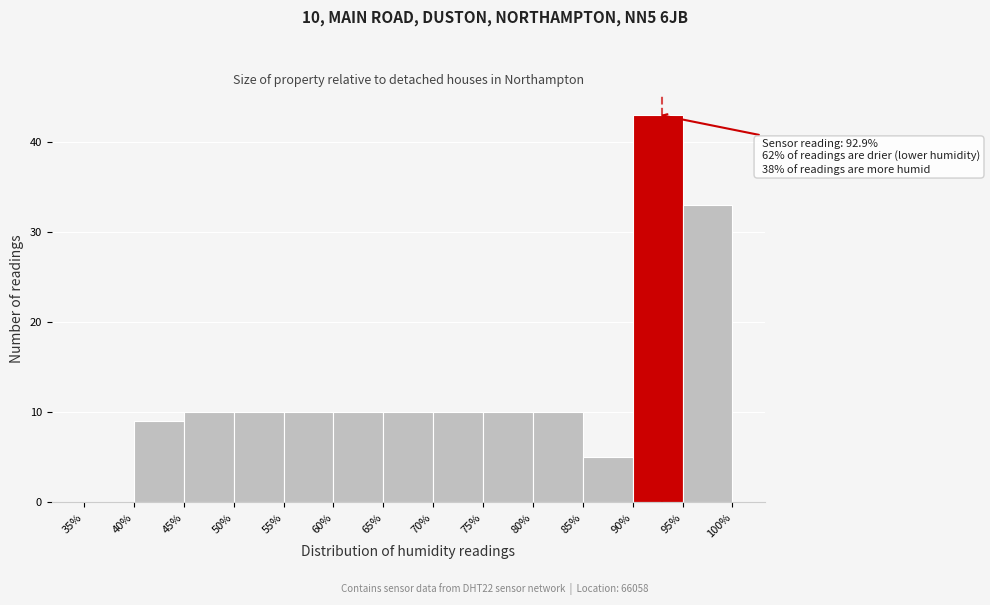

Over which range of the x-axis is the bar tallest?

90% to 95%